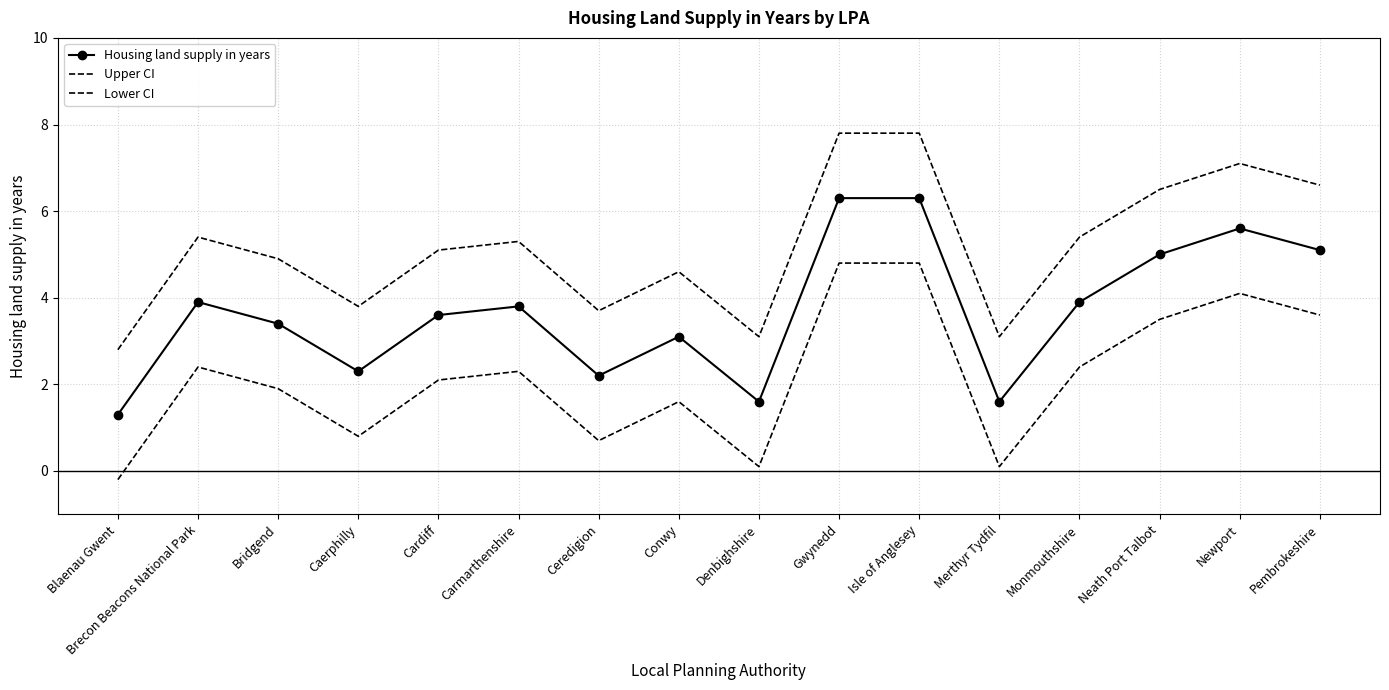

Which series has the widest spread of values?

Housing land supply in years